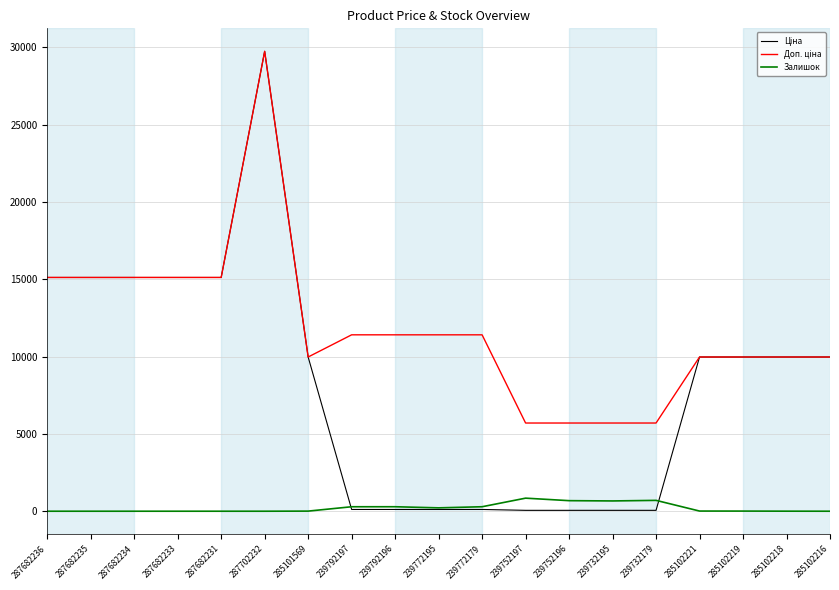

At which category does the chart reach its peak across all series?

287702232